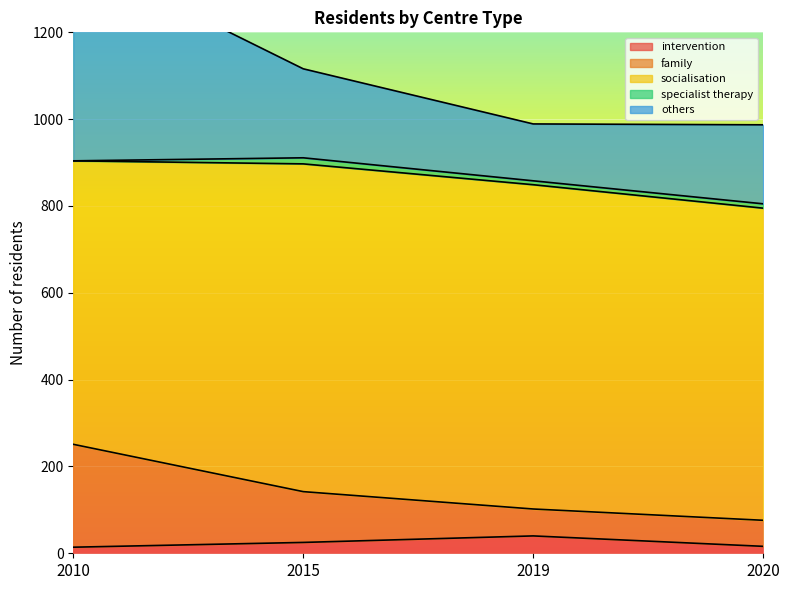

In socialisation, how many points are higher than both neighbors (excluding endpoints)?

1